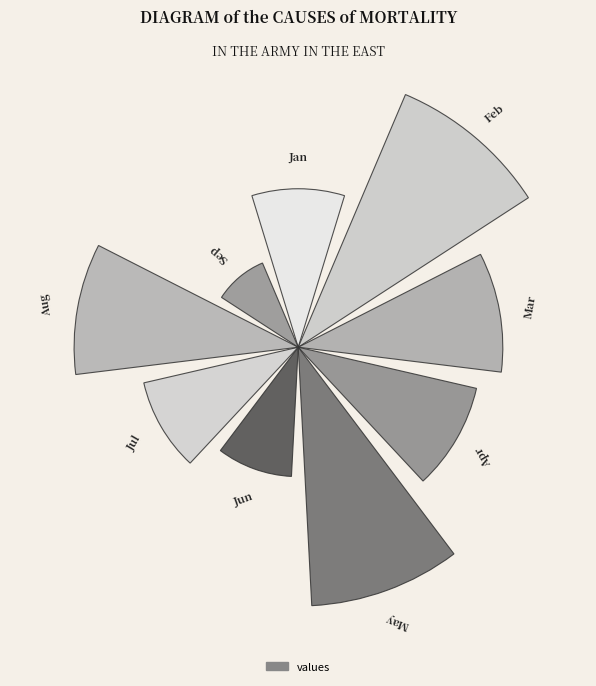

Is there any slice that represents more than half of the pie?

No